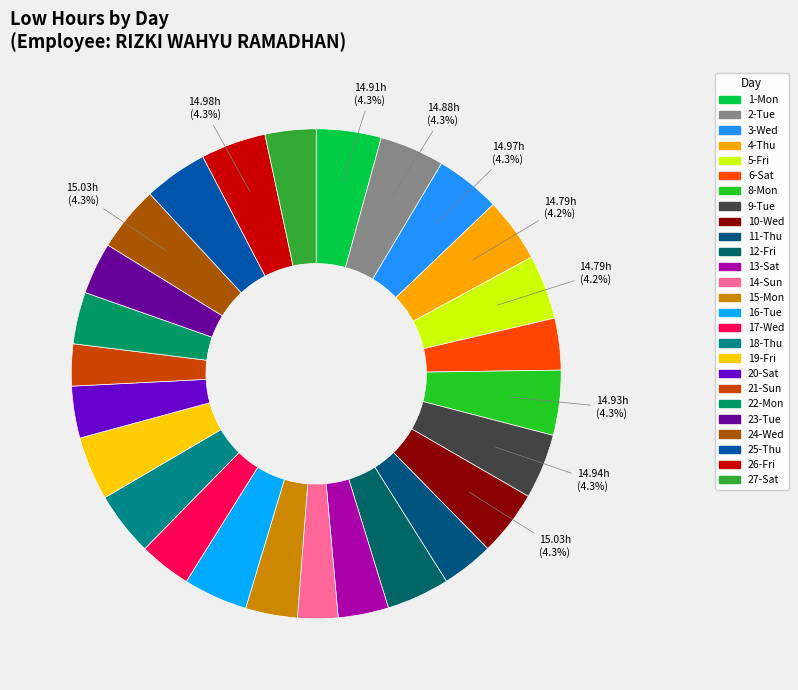

How many slices are in this pie chart?

26